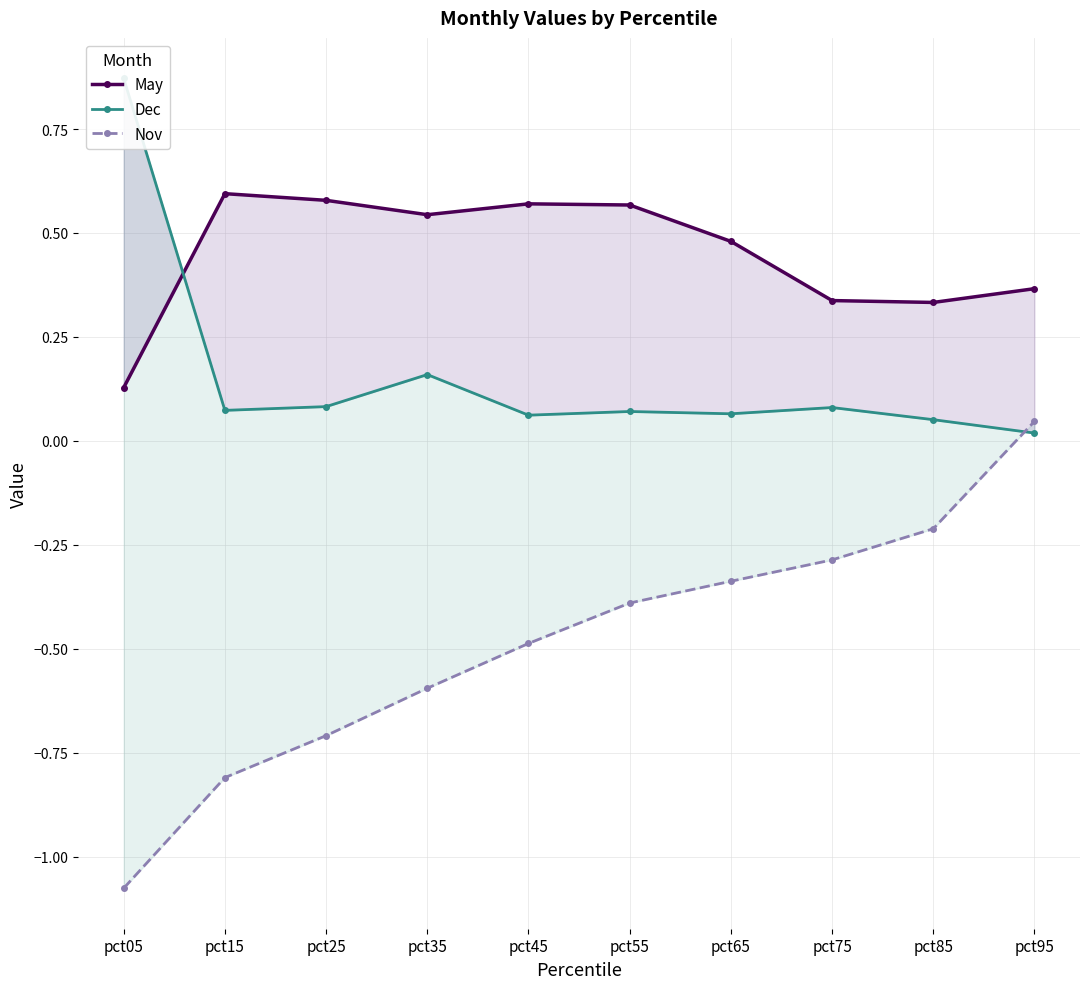

What is the total value across all series at pct75?

0.1